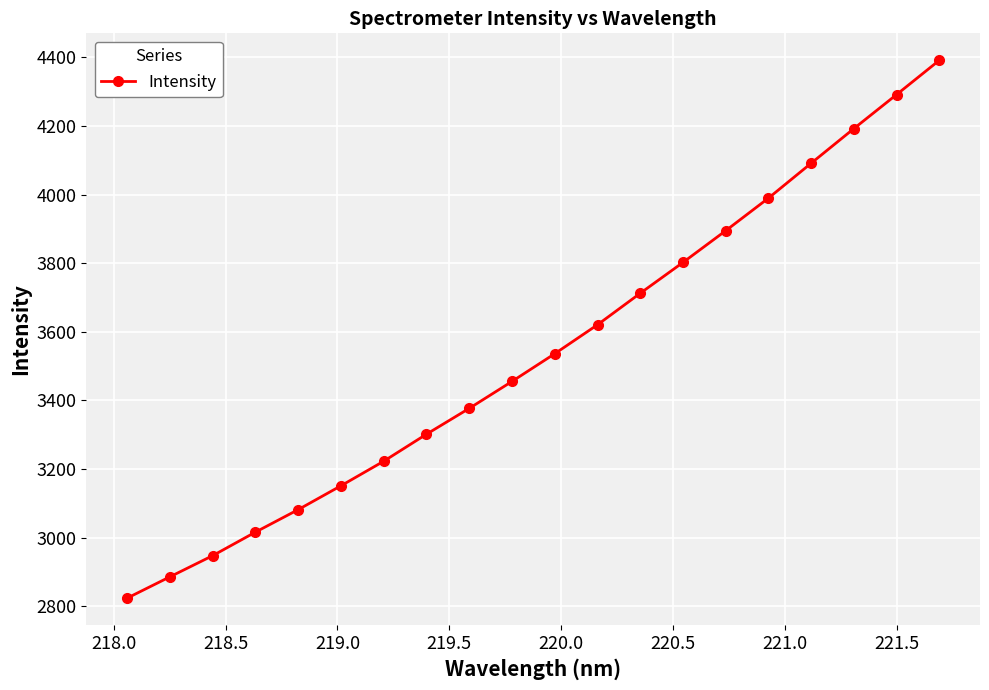

What is the difference between the second highest and minimum values?

1467.5